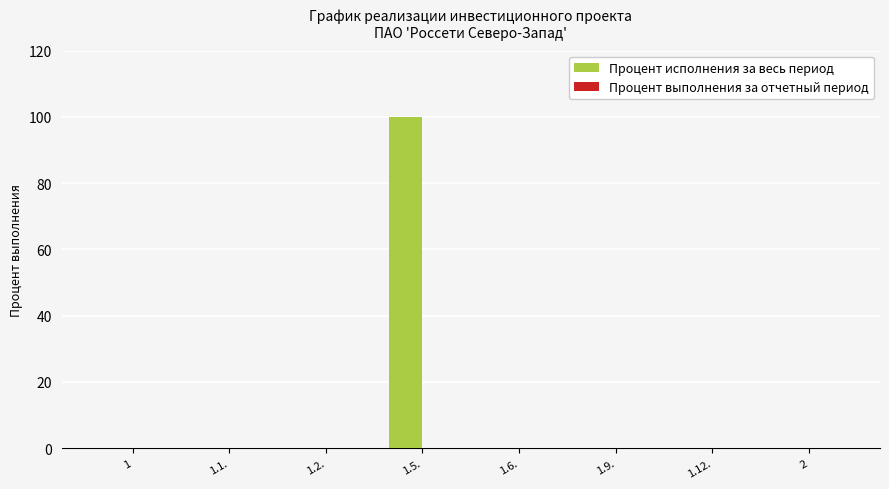

Which has a higher value, 1.5. or 1.6.?

1.5.